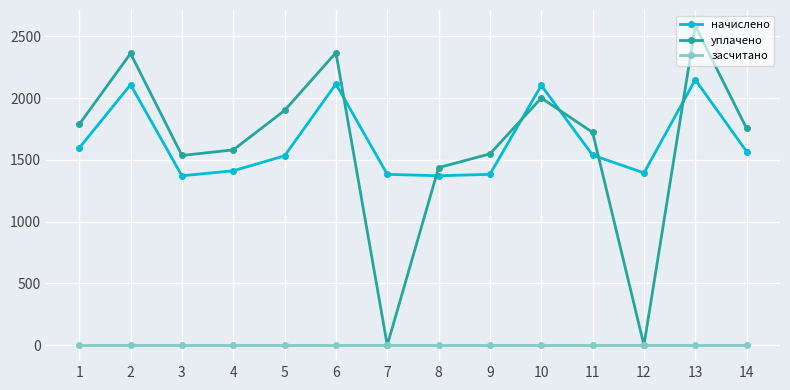

Is the value of засчитано at 7 greater than the value of уплачено at 1?

No